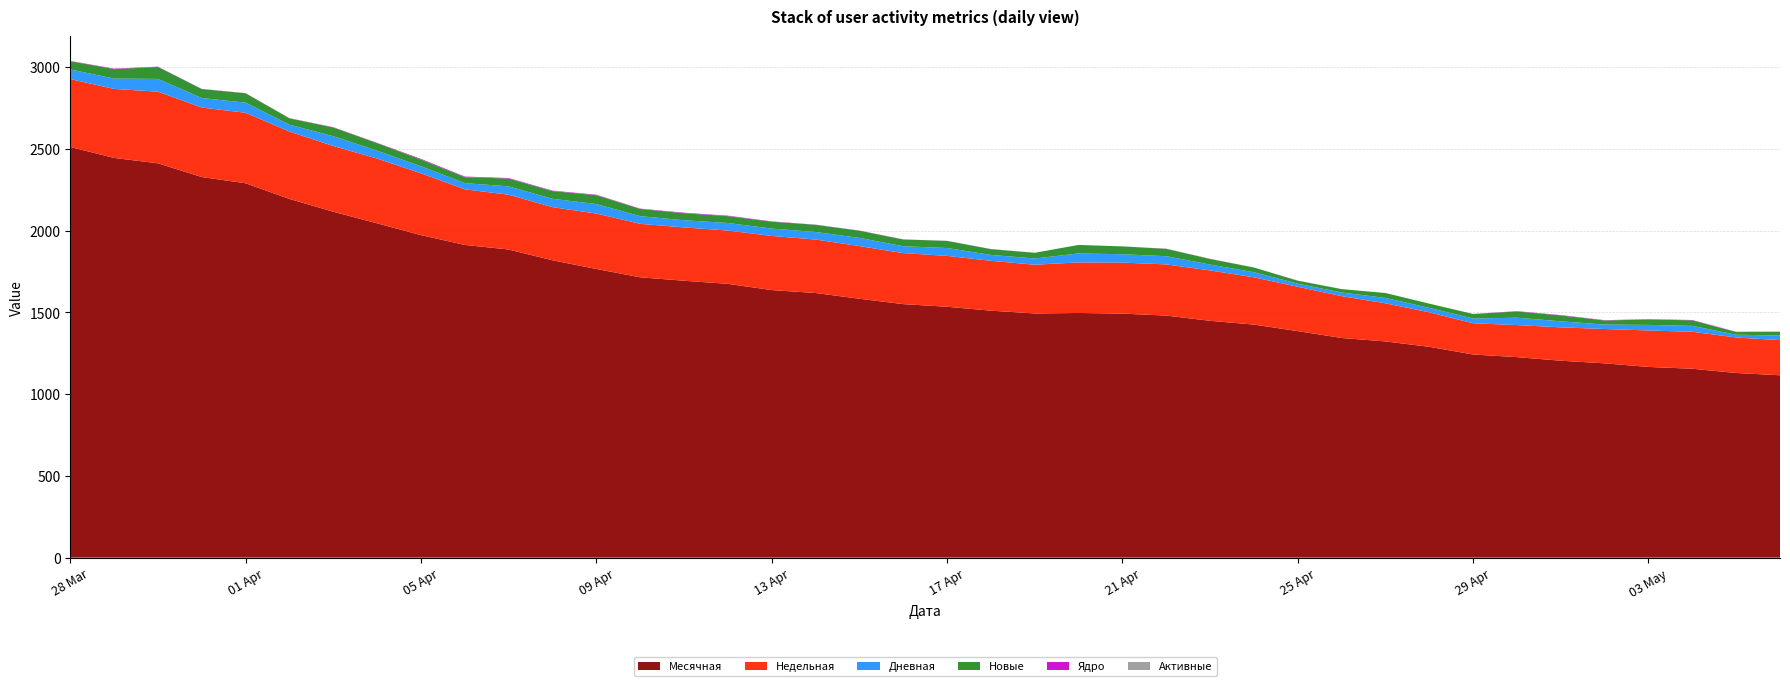

Reading right to left, transcribe all the data shown in this chart.

Месячная: 2024-03-28=2511	2024-03-29=2444	2024-03-30=2411	2024-03-31=2327	2024-04-01=2289	2024-04-02=2193	2024-04-03=2115	2024-04-04=2044	2024-04-05=1972	2024-04-06=1912	2024-04-07=1884	2024-04-08=1818	2024-04-09=1765	2024-04-10=1714	2024-04-11=1693	2024-04-12=1674	2024-04-13=1636	2024-04-14=1618	2024-04-15=1583	2024-04-16=1550	2024-04-17=1534	2024-04-18=1510	2024-04-19=1493	2024-04-20=1496	2024-04-21=1492	2024-04-22=1480	2024-04-23=1448	2024-04-24=1425	2024-04-25=1385	2024-04-26=1343	2024-04-27=1322	2024-04-28=1289	2024-04-29=1242	2024-04-30=1226	2024-05-01=1204	2024-05-02=1188	2024-05-03=1166	2024-05-04=1155	2024-05-05=1129	2024-05-06=1115
Недельная: 2024-03-28=415	2024-03-29=422	2024-03-30=438	2024-03-31=425	2024-04-01=431	2024-04-02=412	2024-04-03=402	2024-04-04=396	2024-04-05=378	2024-04-06=340	2024-04-07=335	2024-04-08=325	2024-04-09=339	2024-04-10=327	2024-04-11=326	2024-04-12=326	2024-04-13=331	2024-04-14=327	2024-04-15=322	2024-04-16=312	2024-04-17=311	2024-04-18=305	2024-04-19=298	2024-04-20=309	2024-04-21=312	2024-04-22=313	2024-04-23=308	2024-04-24=289	2024-04-25=271	2024-04-26=256	2024-04-27=233	2024-04-28=211	2024-04-29=191	2024-04-30=196	2024-05-01=204	2024-05-02=210	2024-05-03=223	2024-05-04=226	2024-05-05=217	2024-05-06=215
Дневная: 2024-03-28=59	2024-03-29=63	2024-03-30=78	2024-03-31=58	2024-04-01=62	2024-04-02=42	2024-04-03=60	2024-04-04=48	2024-04-05=43	2024-04-06=38	2024-04-07=51	2024-04-08=51	2024-04-09=58	2024-04-10=47	2024-04-11=44	2024-04-12=46	2024-04-13=45	2024-04-14=46	2024-04-15=50	2024-04-16=42	2024-04-17=48	2024-04-18=36	2024-04-19=38	2024-04-20=55	2024-04-21=51	2024-04-22=50	2024-04-23=36	2024-04-24=31	2024-04-25=19	2024-04-26=22	2024-04-27=33	2024-04-28=27	2024-04-29=29	2024-04-30=45	2024-05-01=37	2024-05-02=27	2024-05-03=34	2024-05-04=36	2024-05-05=17	2024-05-06=28
Новые: 2024-03-28=50	2024-03-29=58	2024-03-30=73	2024-03-31=55	2024-04-01=57	2024-04-02=39	2024-04-03=53	2024-04-04=46	2024-04-05=41	2024-04-06=36	2024-04-07=48	2024-04-08=47	2024-04-09=54	2024-04-10=44	2024-04-11=43	2024-04-12=42	2024-04-13=42	2024-04-14=44	2024-04-15=44	2024-04-16=41	2024-04-17=44	2024-04-18=35	2024-04-19=35	2024-04-20=52	2024-04-21=48	2024-04-22=45	2024-04-23=34	2024-04-24=29	2024-04-25=18	2024-04-26=21	2024-04-27=30	2024-04-28=26	2024-04-29=28	2024-04-30=38	2024-05-01=36	2024-05-02=25	2024-05-03=33	2024-05-04=34	2024-05-05=16	2024-05-06=23
Ядро: 2024-03-28=2	2024-03-29=3	2024-03-30=2	2024-03-31=1	2024-04-01=1	2024-04-02=1	2024-04-03=2	2024-04-04=2	2024-04-05=4	2024-04-06=4	2024-04-07=3	2024-04-08=3	2024-04-09=3	2024-04-10=2	2024-04-11=3	2024-04-12=3	2024-04-13=2	2024-04-14=1	2024-04-15=1	2024-04-16=1	2024-04-17=0	2024-04-18=1	2024-04-19=0	2024-04-20=0	2024-04-21=0	2024-04-22=1	2024-04-23=1	2024-04-24=0	2024-04-25=1	2024-04-26=0	2024-04-27=0	2024-04-28=0	2024-04-29=0	2024-04-30=2	2024-05-01=2	2024-05-02=2	2024-05-03=2	2024-05-04=2	2024-05-05=2	2024-05-06=1
Активные: 2024-03-28=0	2024-03-29=0	2024-03-30=0	2024-03-31=0	2024-04-01=0	2024-04-02=0	2024-04-03=0	2024-04-04=0	2024-04-05=0	2024-04-06=0	2024-04-07=0	2024-04-08=0	2024-04-09=0	2024-04-10=0	2024-04-11=0	2024-04-12=0	2024-04-13=0	2024-04-14=0	2024-04-15=0	2024-04-16=0	2024-04-17=0	2024-04-18=0	2024-04-19=0	2024-04-20=0	2024-04-21=0	2024-04-22=0	2024-04-23=0	2024-04-24=0	2024-04-25=0	2024-04-26=0	2024-04-27=0	2024-04-28=0	2024-04-29=0	2024-04-30=0	2024-05-01=0	2024-05-02=0	2024-05-03=0	2024-05-04=0	2024-05-05=0	2024-05-06=0